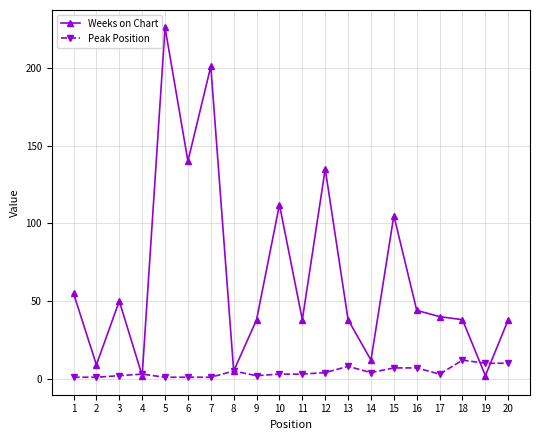

Which series has the largest range (max minus min)?

Weeks on Chart